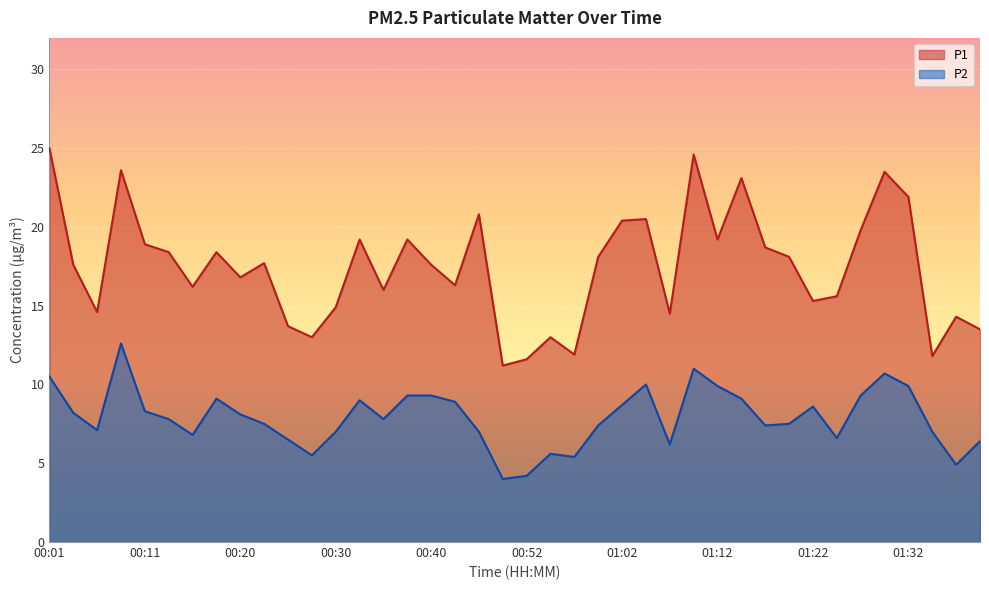

Which category has the lowest value in the P1 series?

00:50